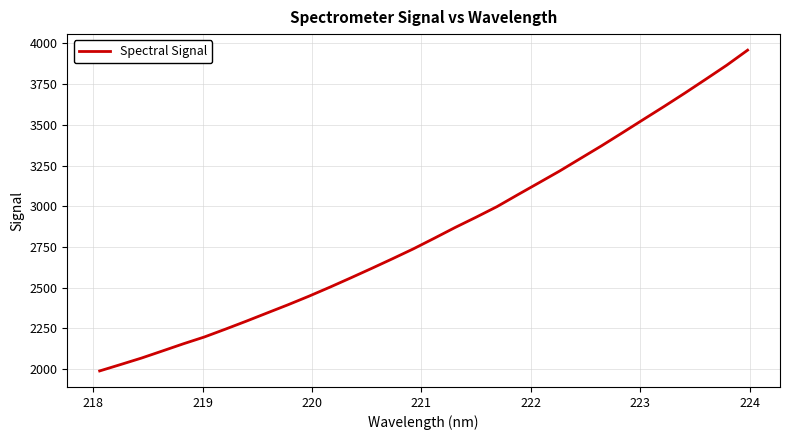

What is the sum of all values?

90980.2